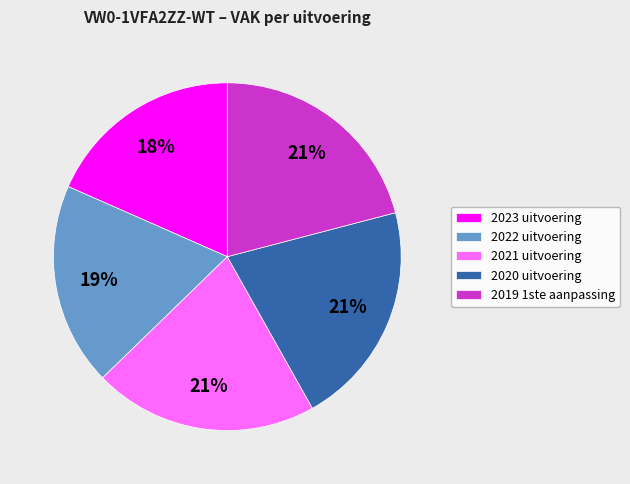

True or false: 2023 uitvoering accounts for 18% of the total.

True